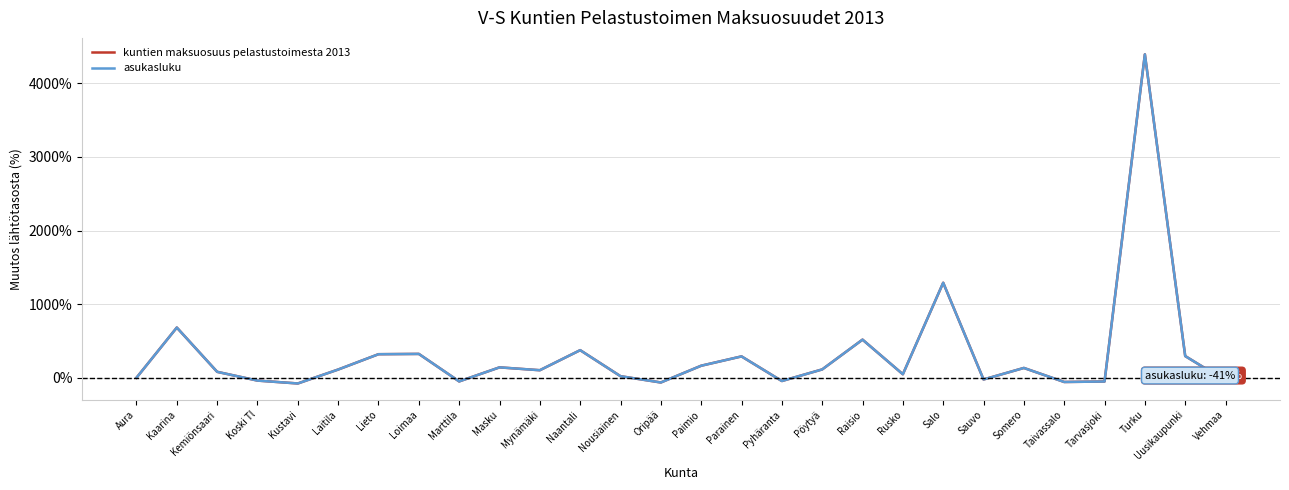

What is the highest value of the asukasluku series?

4393.8